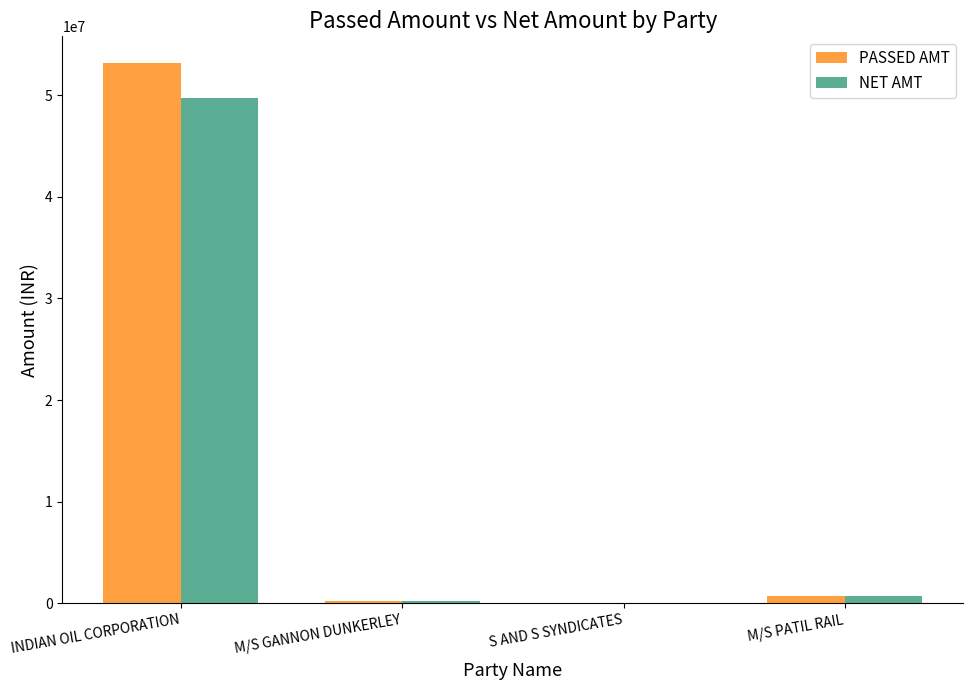

The value of NET AMT at INDIAN OIL CORPORATION is 49677618. True or false?

True